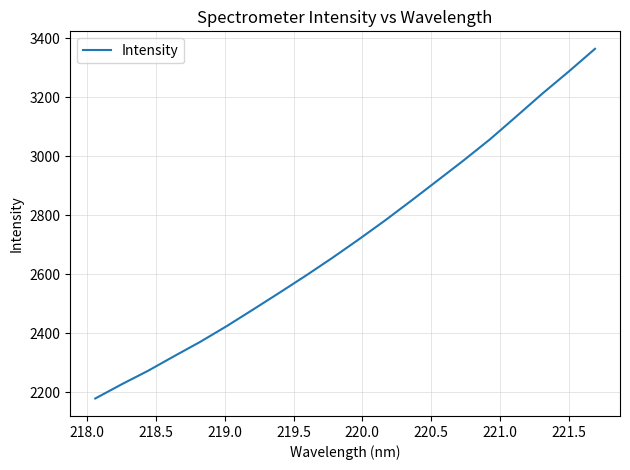

How many distinct data groups are displayed?

1